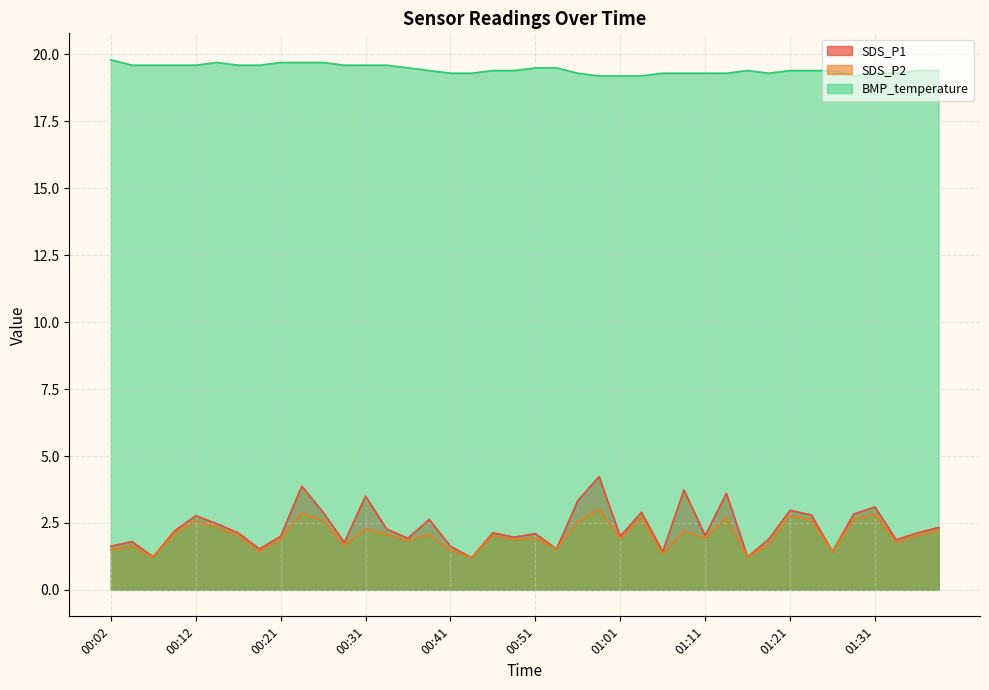

The value of BMP_temperature at 00:59 is 19.2. True or false?

True